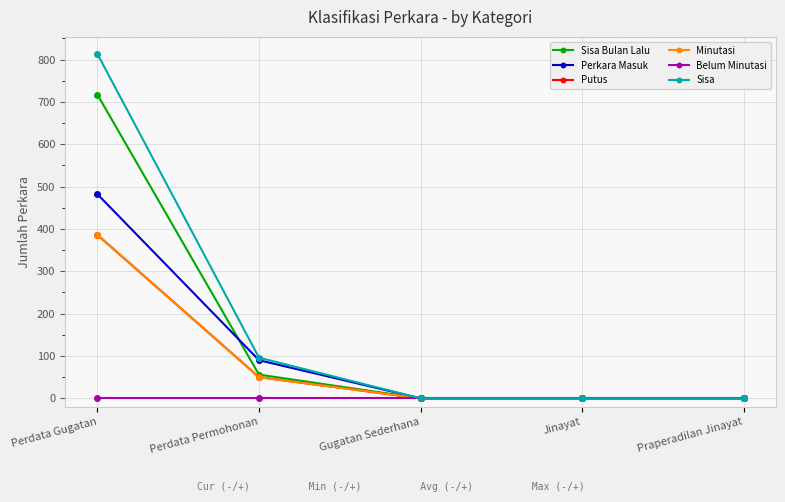

What is the label of the 4th point from the right?

Perdata Permohonan